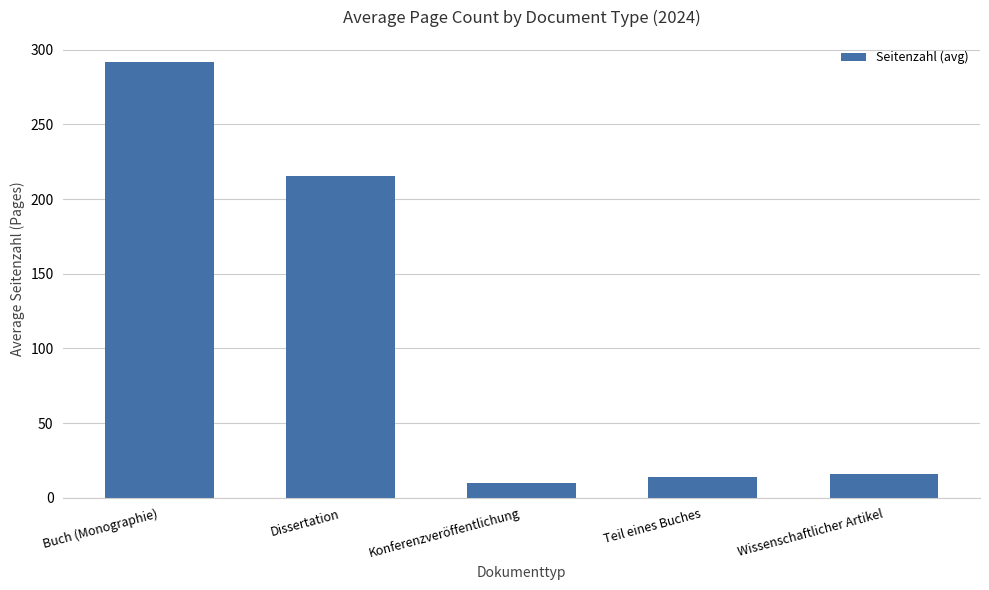

Which has a higher value, Konferenzveröffentlichung or Buch (Monographie)?

Buch (Monographie)